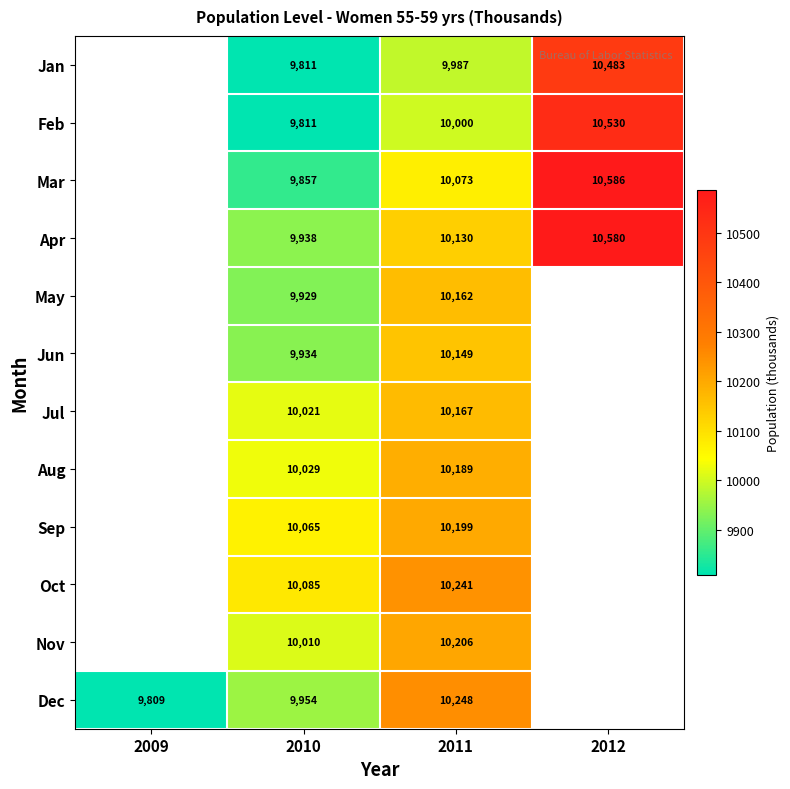

What is the difference between the Dec values at 2009 and 2010?

145